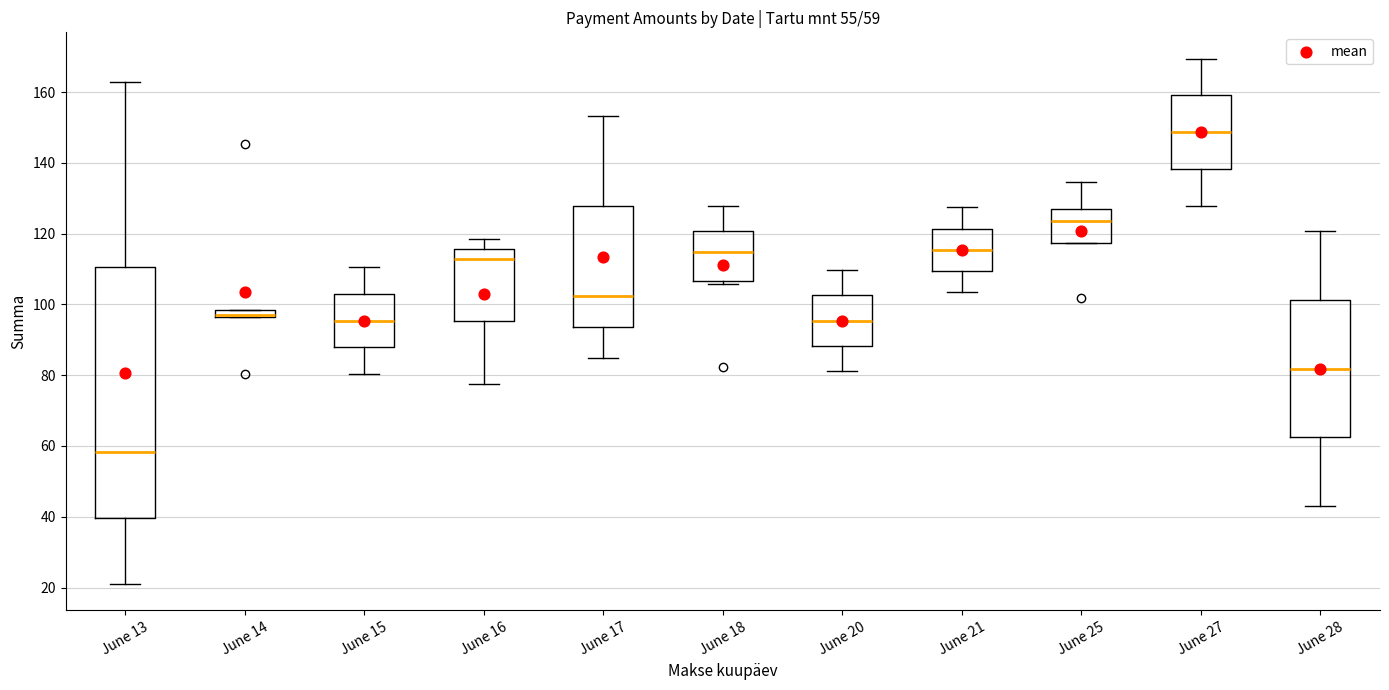

Which box has the lowest median line?

June 13